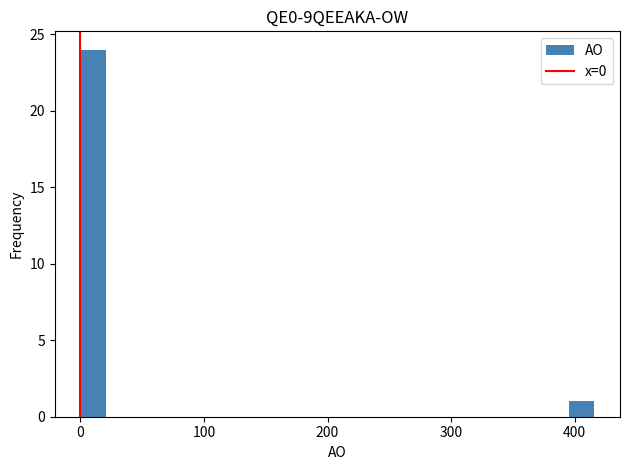

Read against the x-axis, roughly where is the centre of the tallest bar?

10